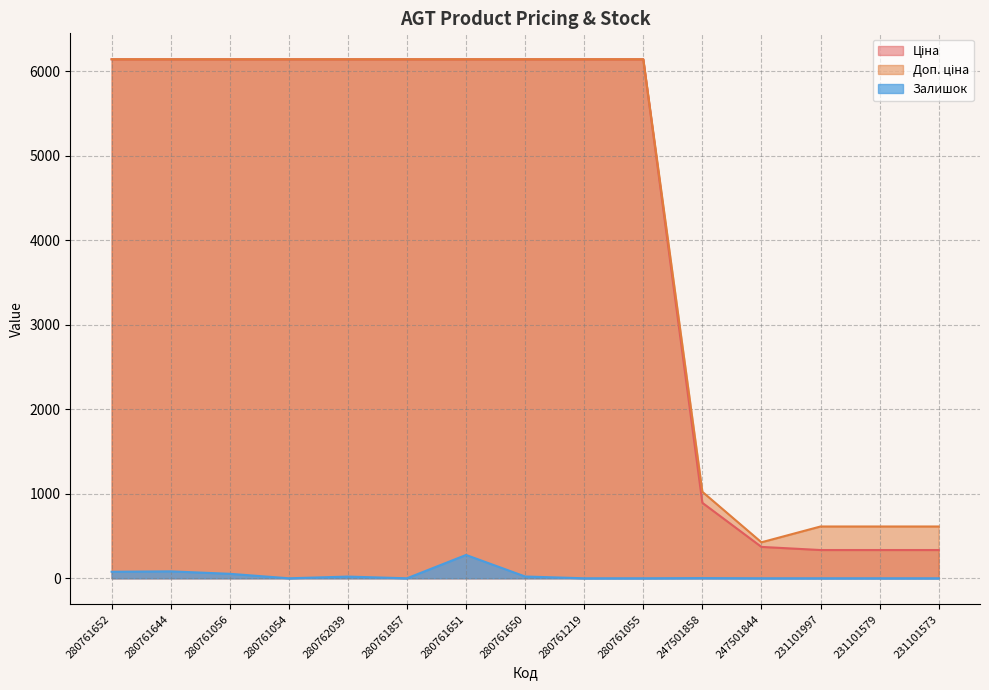

Is it true that Доп. ціна equals 6143.2 at 280761652?

True